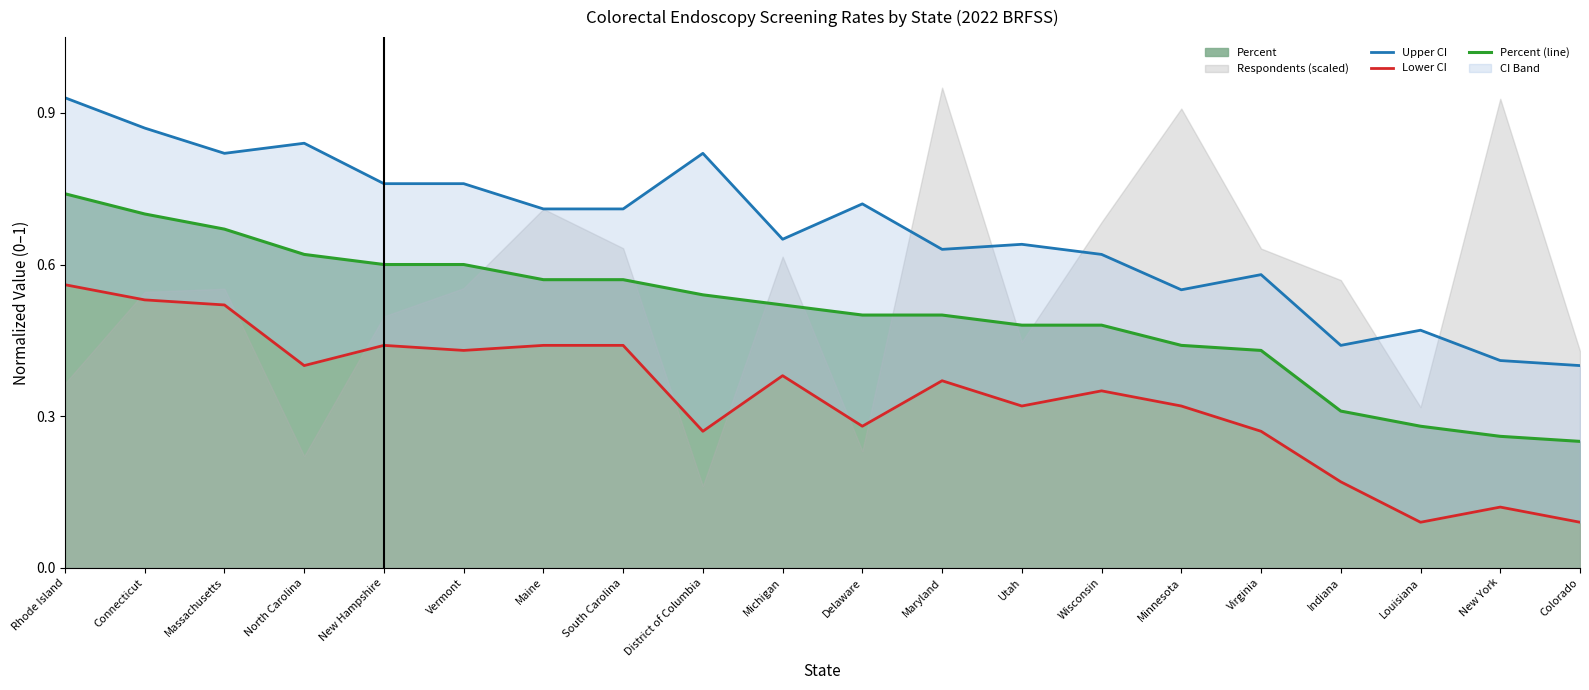

The Percent (line) series shows 0.7 at Delaware. True or false?

False